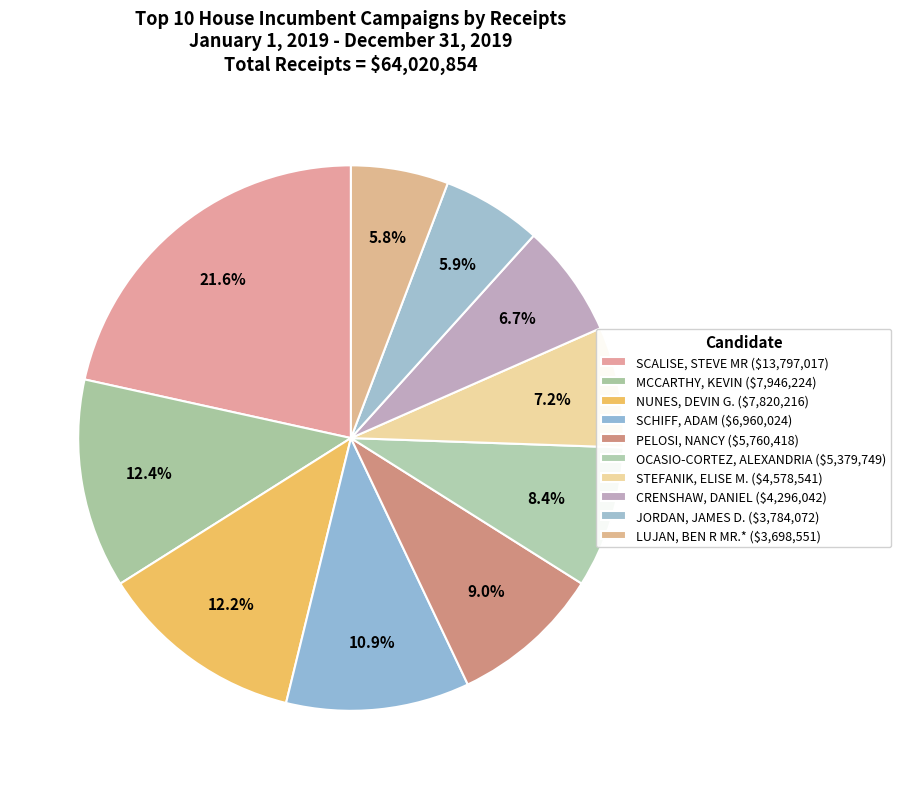

How many slices are in this pie chart?

10